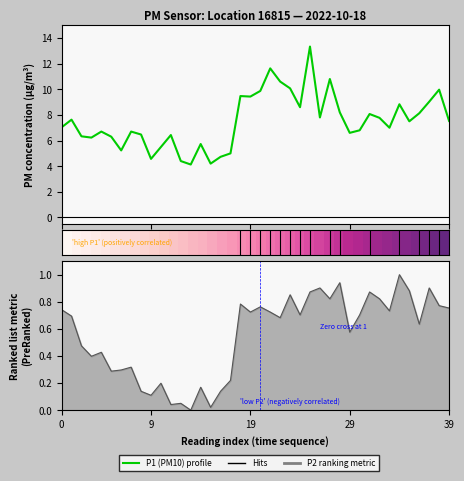

Does the chart have visible grid lines?

No